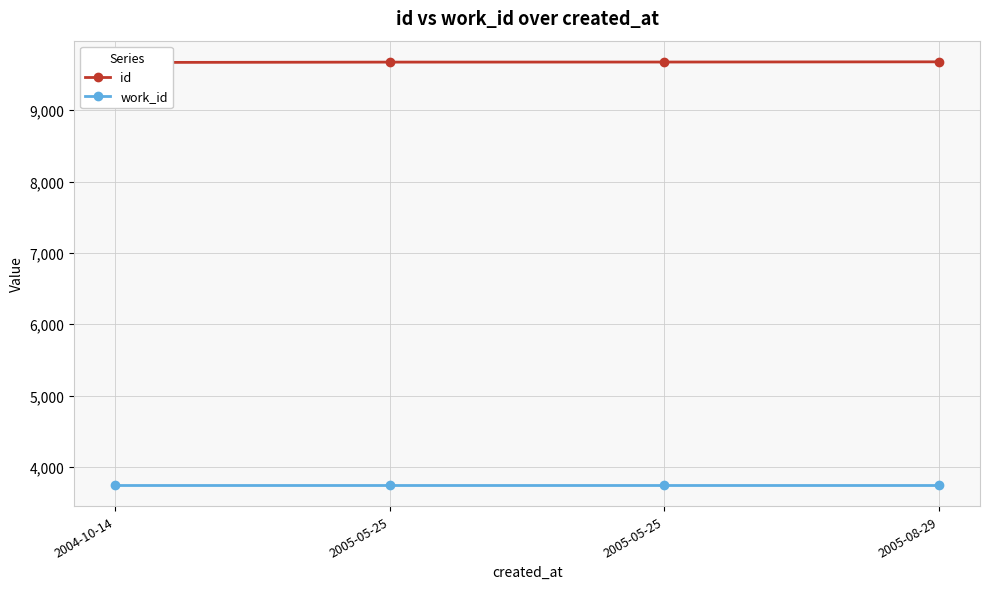

Reading left to right, transcribe all the data shown in this chart.

id: 9670	9675	9676	9679
work_id: 3746	3746	3746	3746